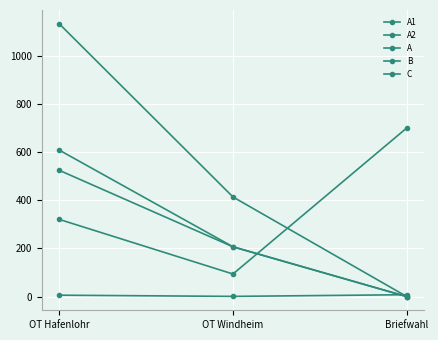

How many values in A1 are above zero?

2